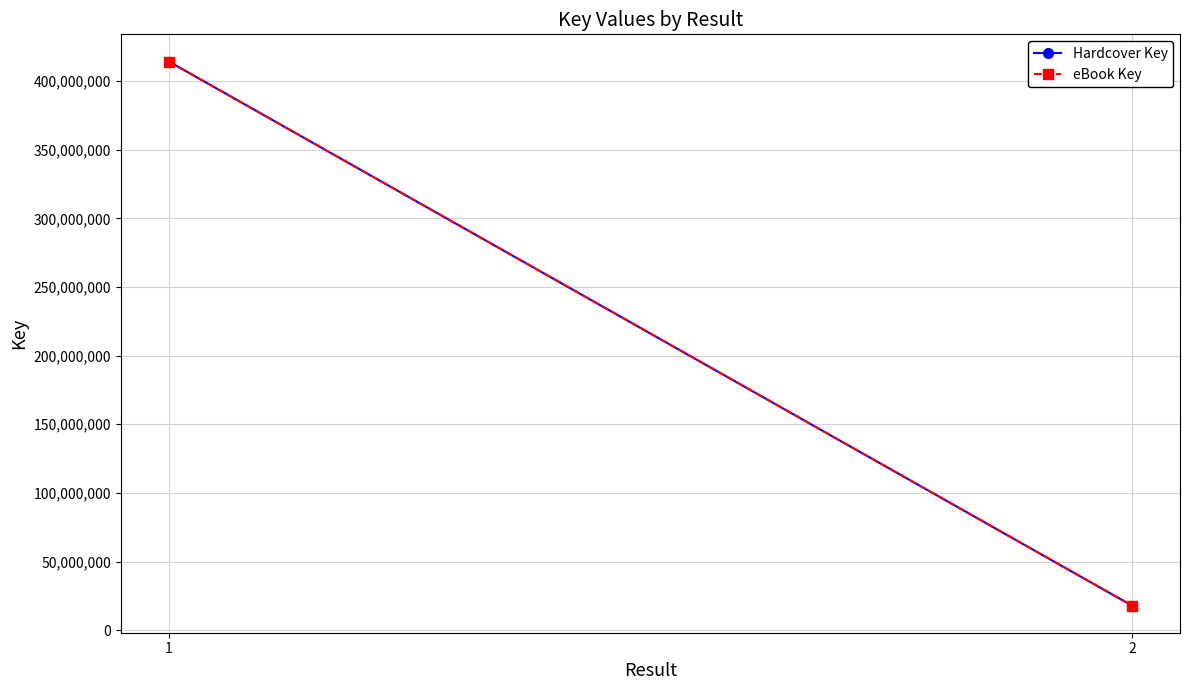

Between 1 and 2, which series saw the biggest shift?

Hardcover Key